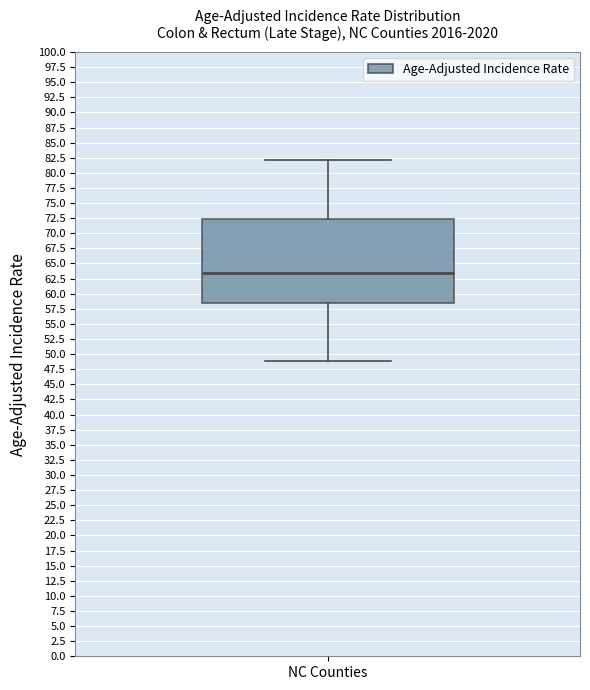

Read this box plot against the y-axis: the position of the median line, the range covered by the box, and the ends of both whiskers. The values are not printed on the chart, so give them approximately, as read against the axis.

median 63.5, box 58.5 to 72.5, whiskers 49.0 to 82.0